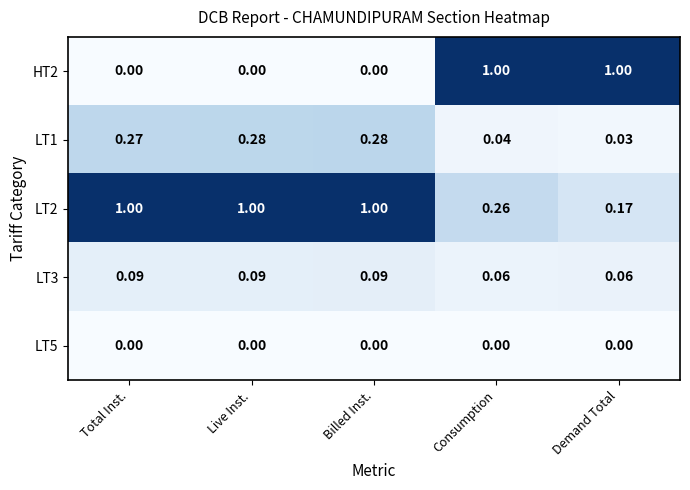

At which label is LT2 closest to 0?

Demand Total